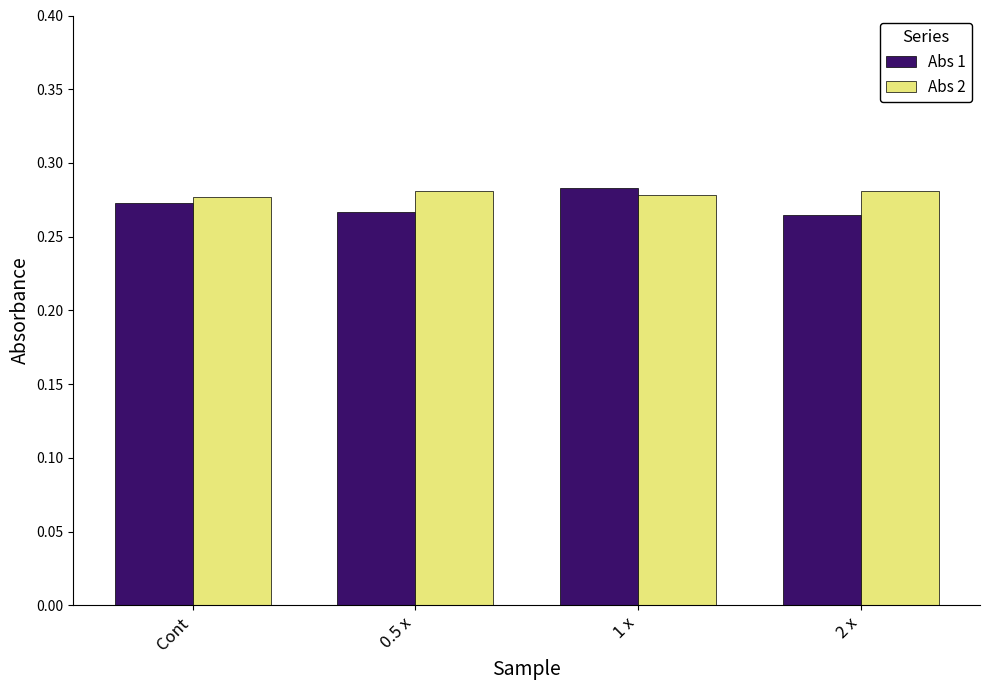

What is the label of the 4th bar from the left?

2 x